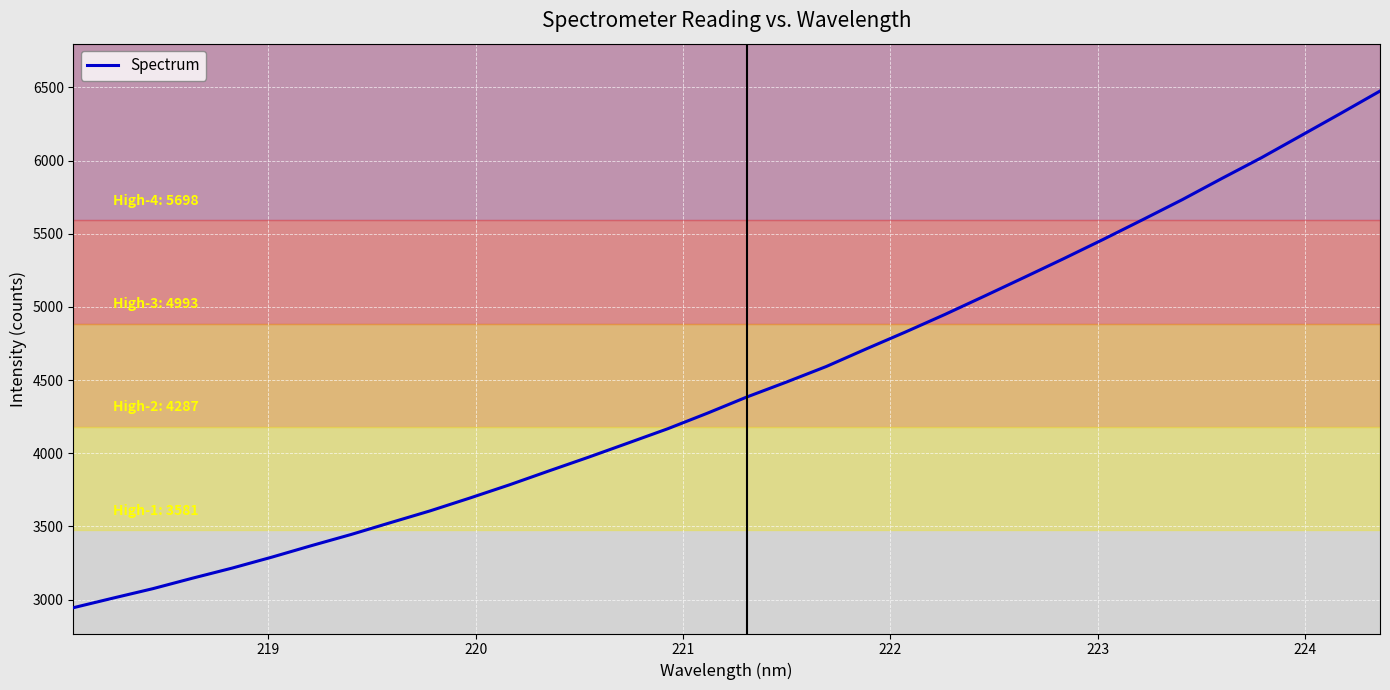

What is the maximum value shown in the chart?

6474.9